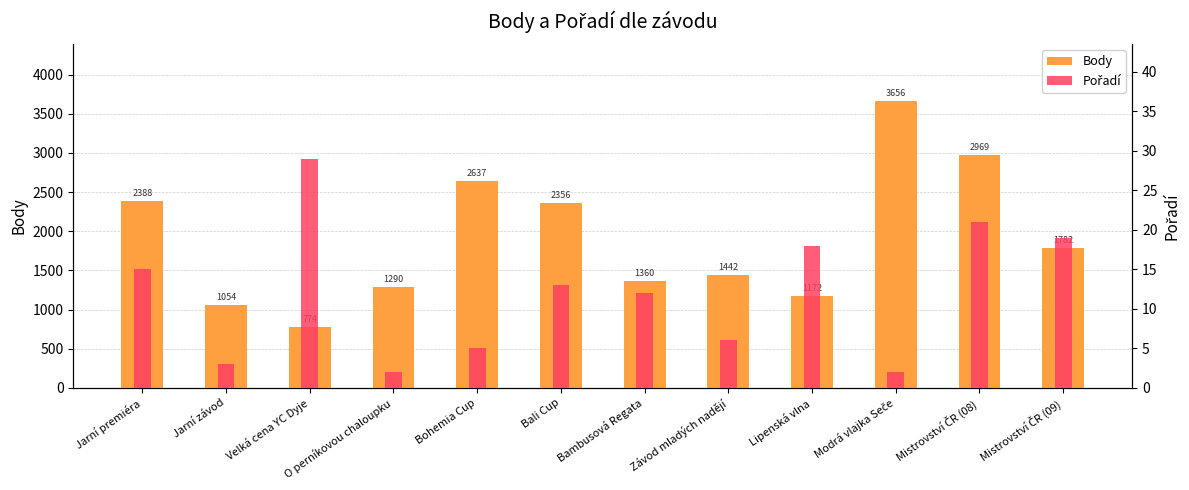

What is the maximum value shown in the chart?

3656